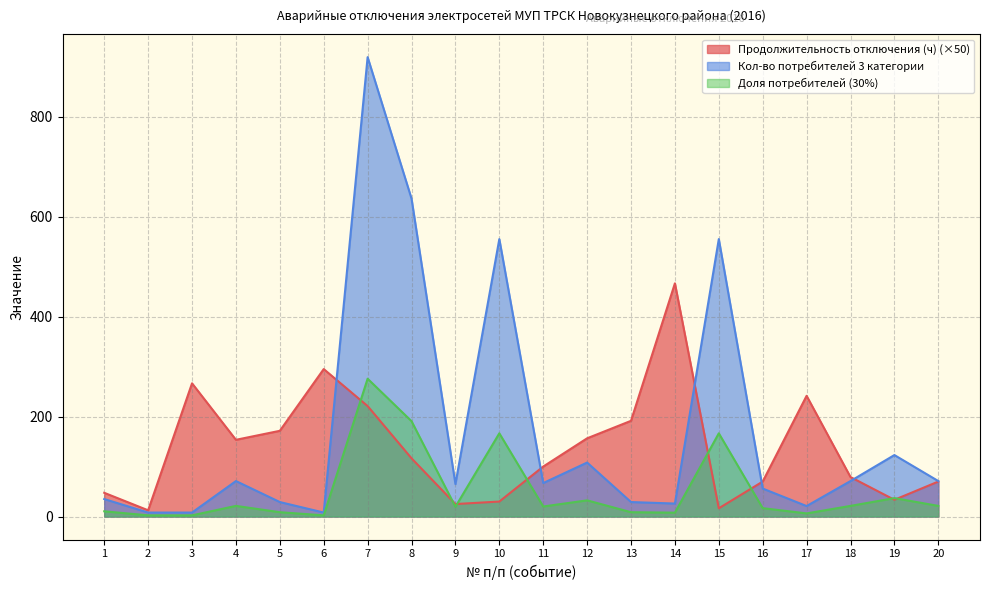

What is the smallest value displayed?

2.4